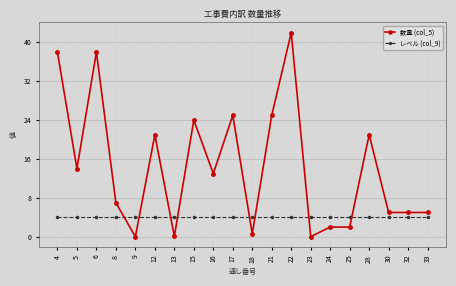

The レベル (col_9) series shows 4.0 at 28. True or false?

True